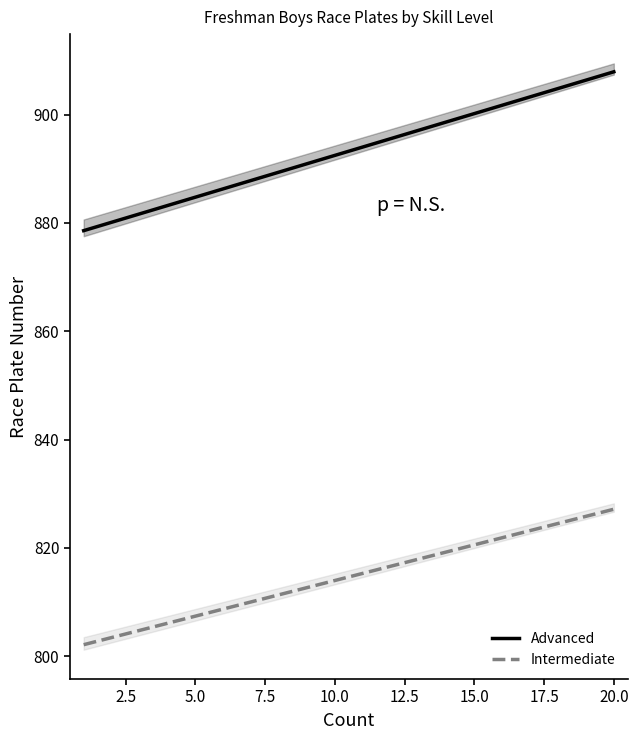

How many lines are shown in the chart?

2